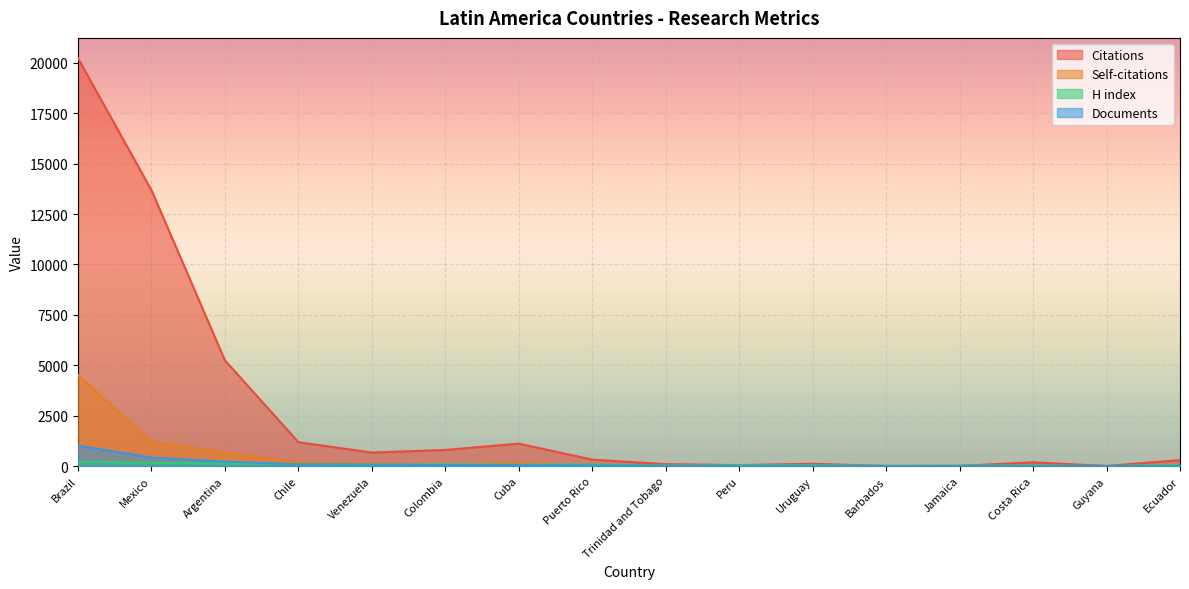

Between which two adjacent categories do Documents and H index first intersect?

Argentina and Chile